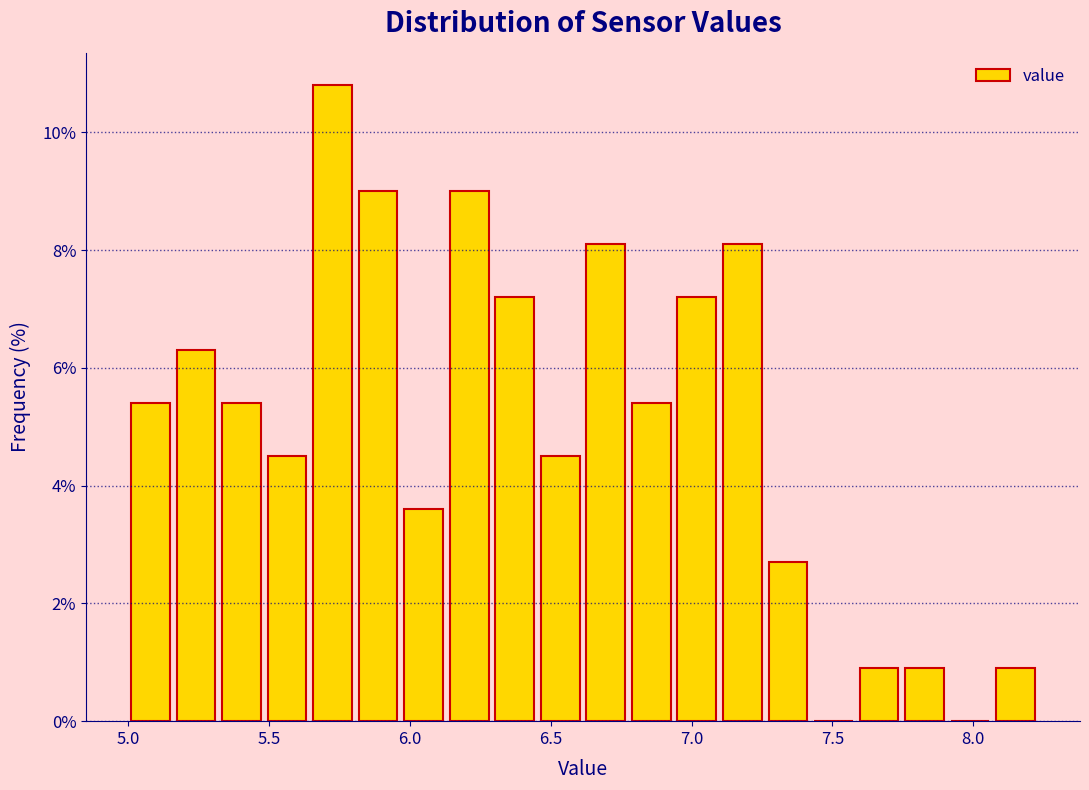

Around what value on the x-axis is the tallest bar? Give the approximate position of its centre, as read against the axis.

5.75